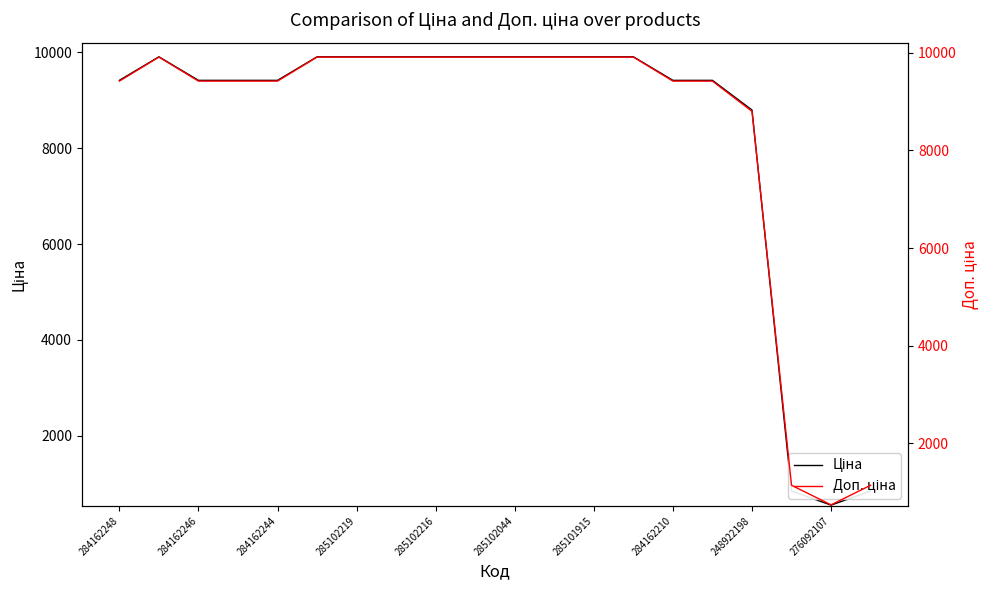

What is the difference between the maximum and minimum values in the Доп. ціна series?

9166.5